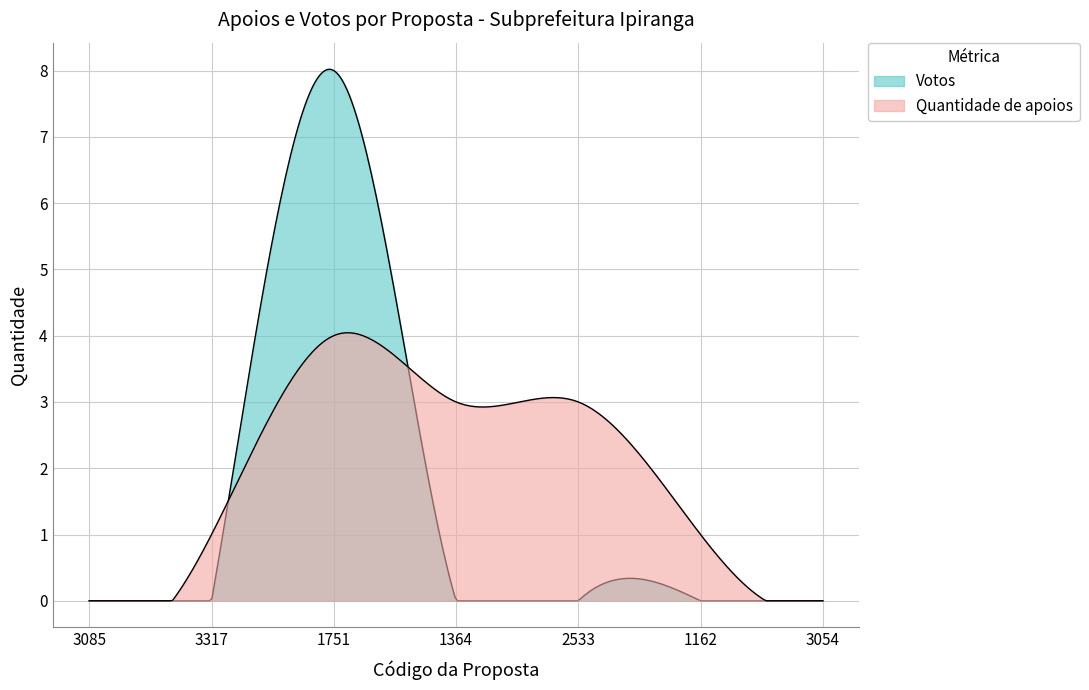

Is it true that Quantidade de apoios equals 1 at 1364?

False